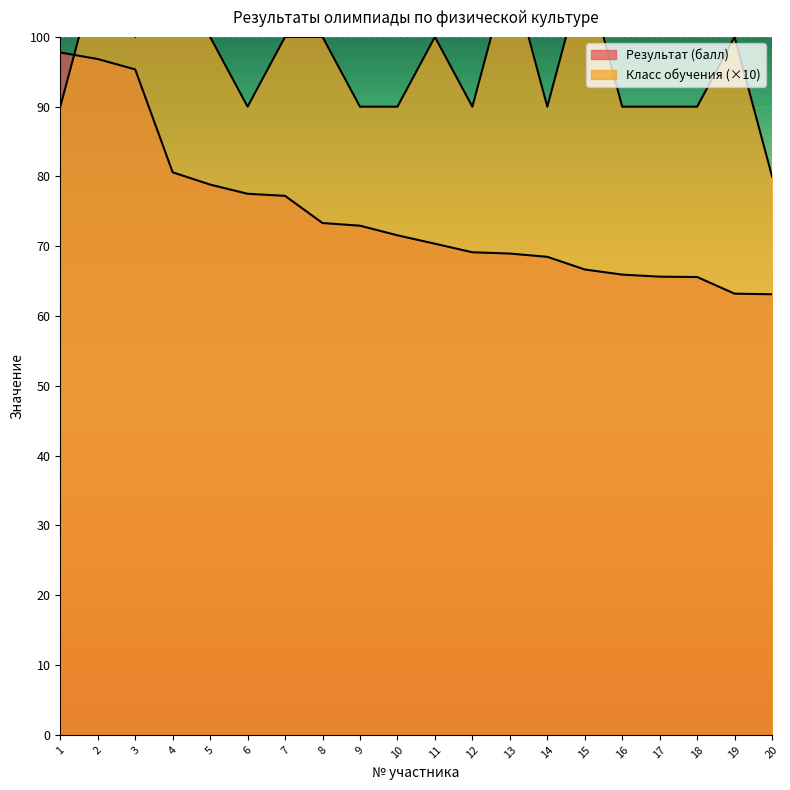

At which category is the sum across all series the highest?

2